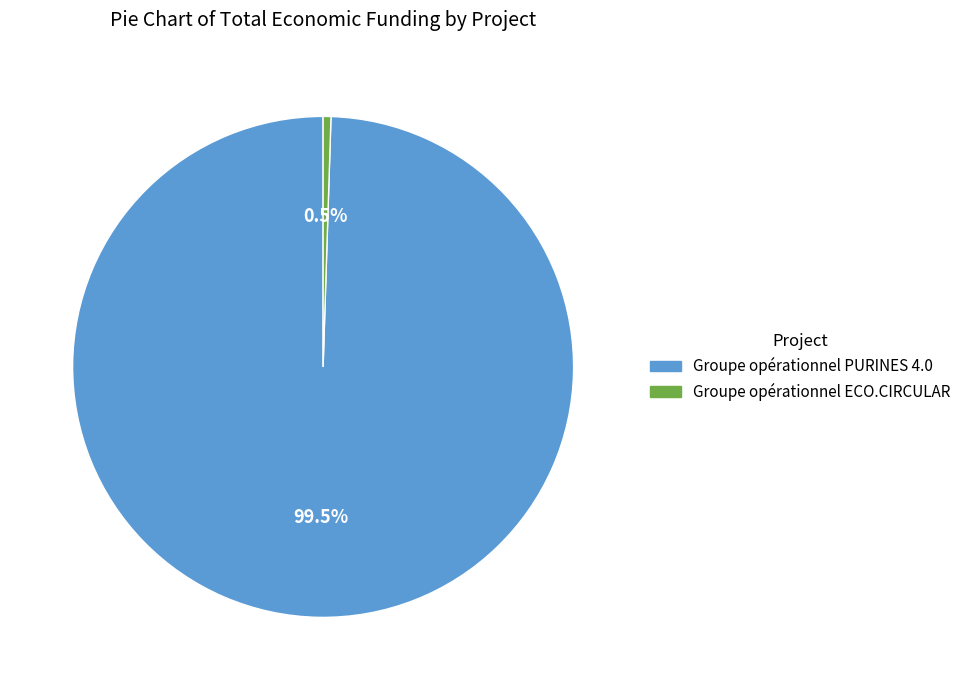

Count the number of slices in the pie.

2